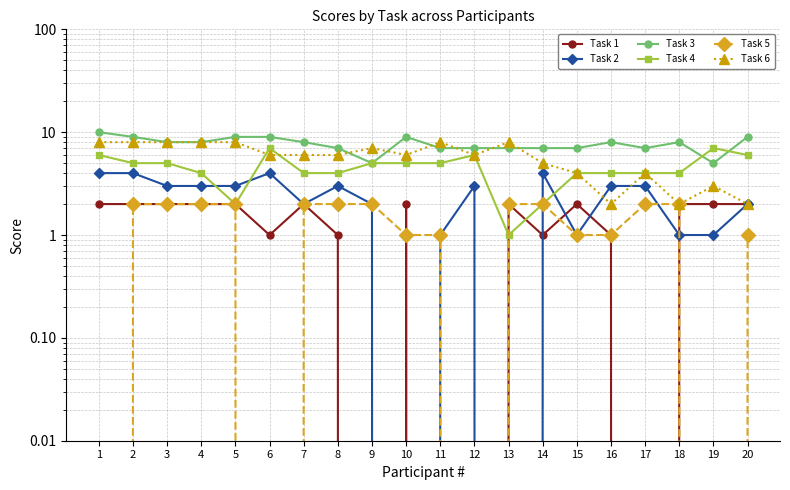

Does the chart have visible grid lines?

Yes